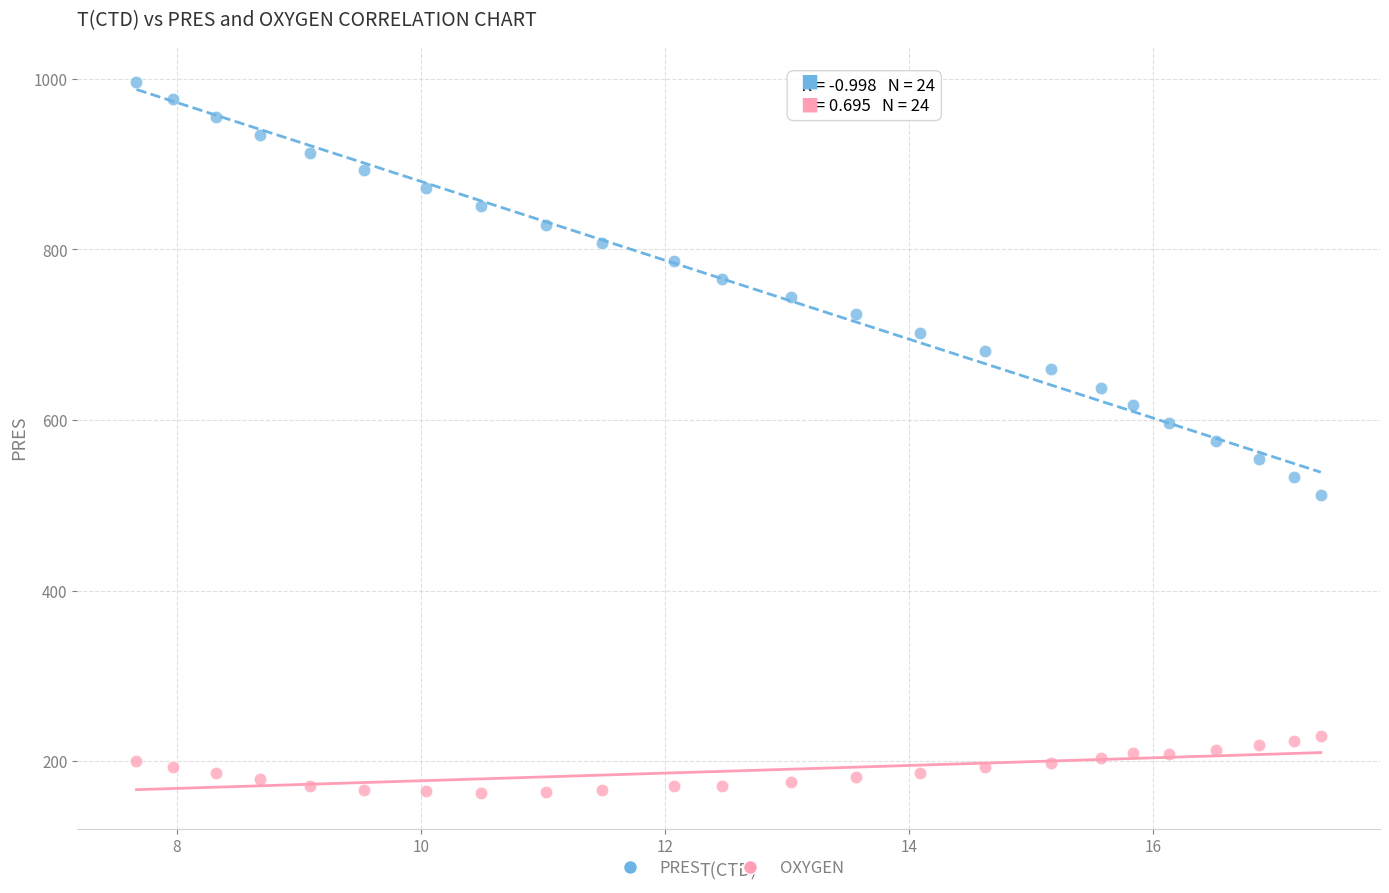

Which series contains the highest Y value?

PRES